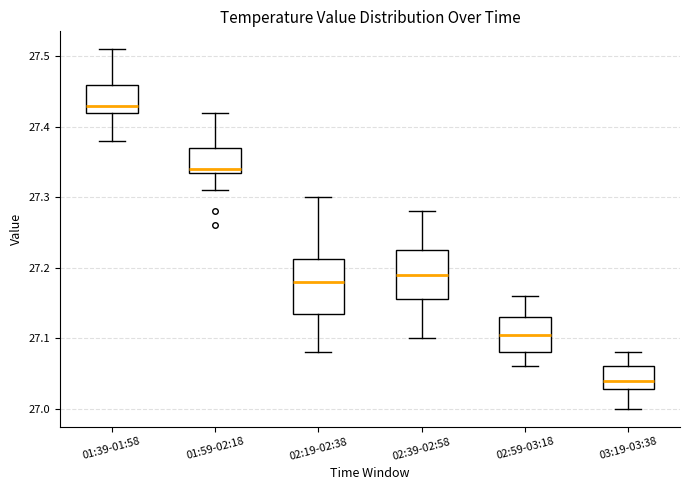

Reading left to right, transcribe this box plot: for each box, give where its median line is, the range the box spans, and where its two whiskers end, as read against the y-axis. The values are not printed on the chart, so give them approximately, as read against the axis.

01:39-01:58: median 27.43, box 27.42 to 27.46, whiskers 27.38 to 27.51
01:59-02:18: median 27.34 (just above the box's lower edge), box 27.34 to 27.37, whiskers 27.31 to 27.42
02:19-02:38: median 27.18, box 27.14 to 27.21, whiskers 27.08 to 27.30
02:39-02:58: median 27.19, box 27.16 to 27.23, whiskers 27.10 to 27.28
02:59-03:18: median 27.11, box 27.08 to 27.13, whiskers 27.06 to 27.16
03:19-03:38: median 27.04, box 27.03 to 27.06, whiskers 27.00 to 27.08